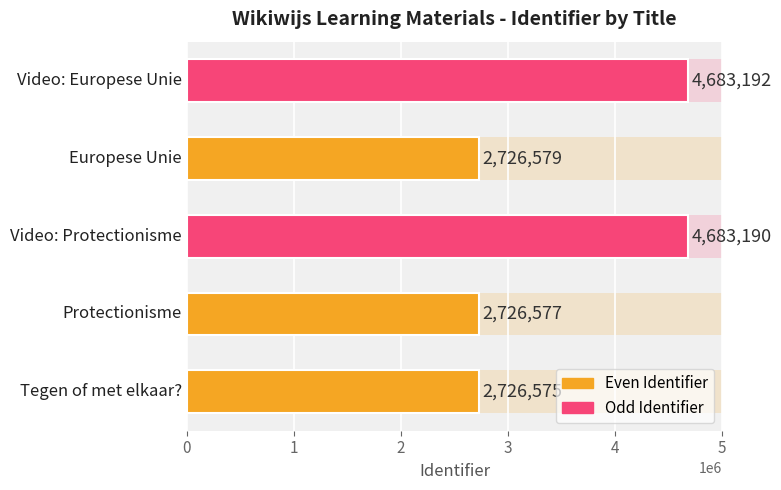

Approximately how many times larger is the value at 2 compared to 3?

1.7